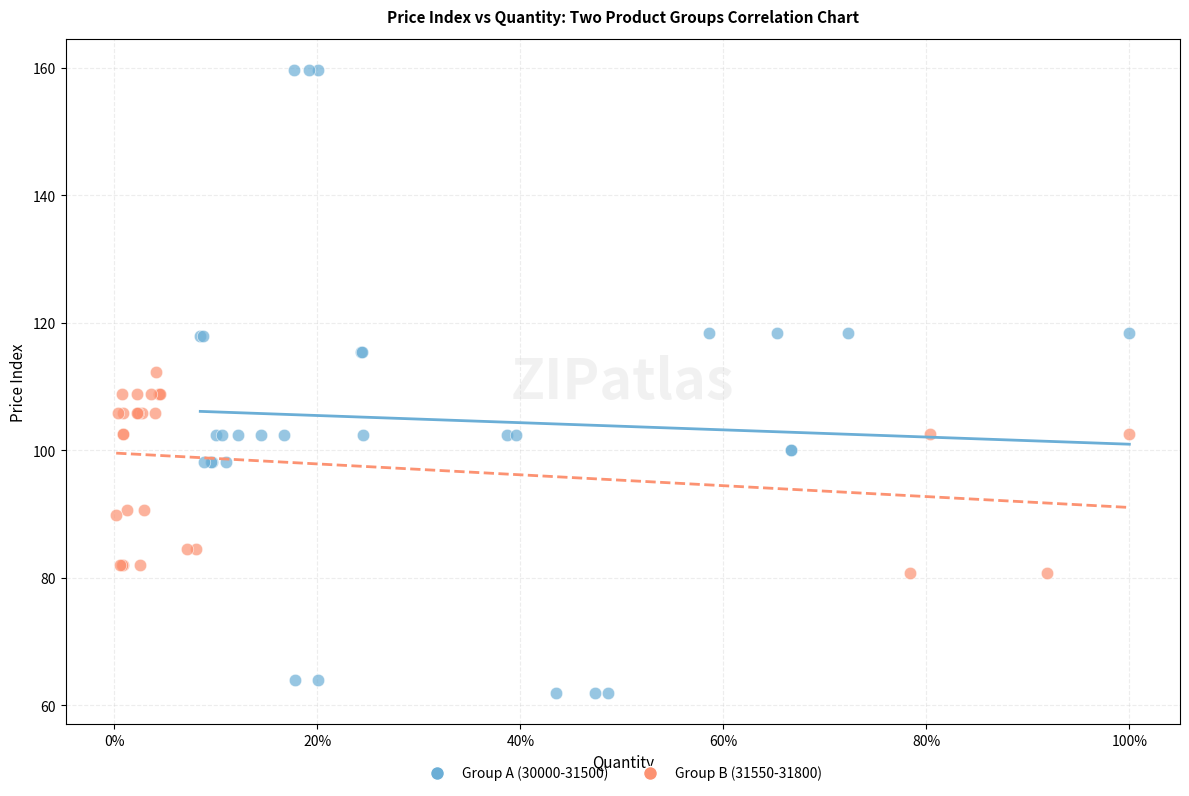

Which series contains the lowest Y value?

Group A (30000-31500)